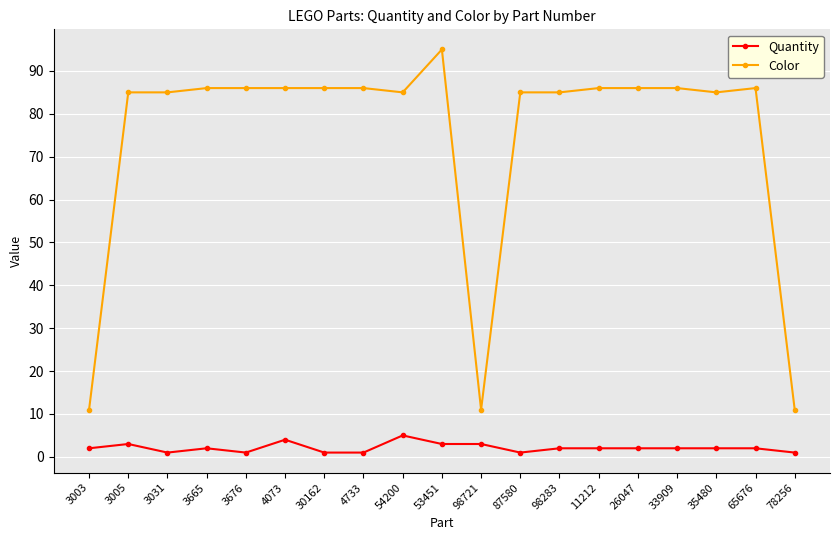

True or false: Color and Quantity intersect in this chart.

False